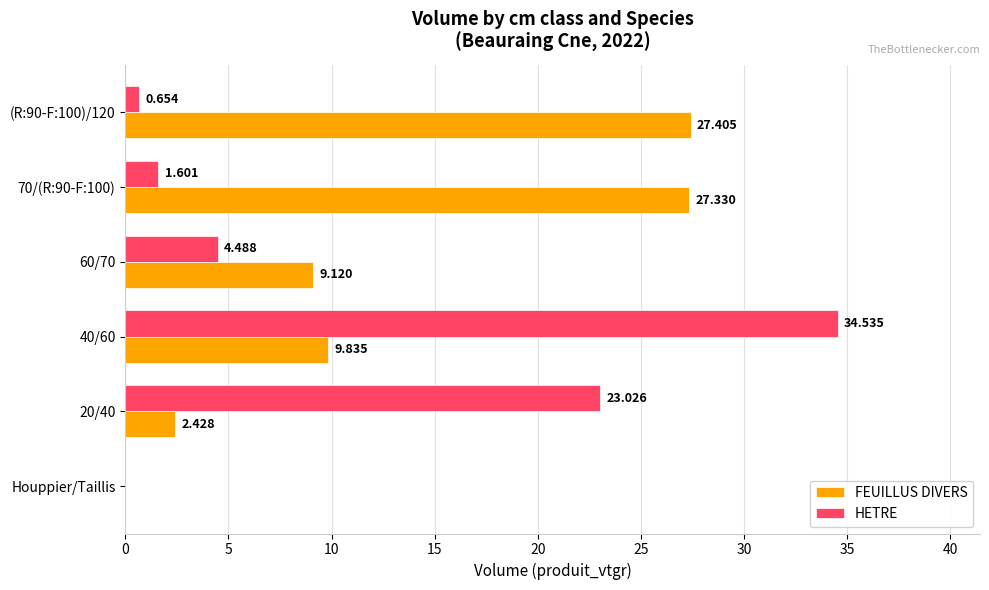

Which series has the largest total across all categories?

FEUILLUS DIVERS